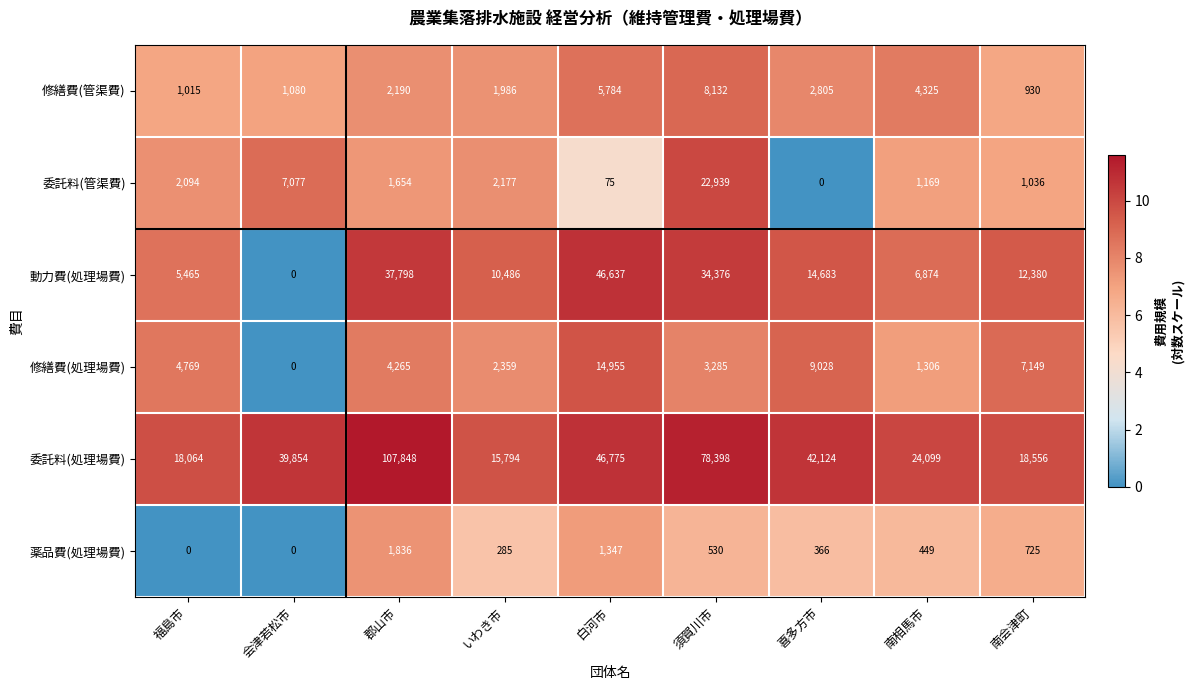

What is the total value across all series at 会津若松市?

48011